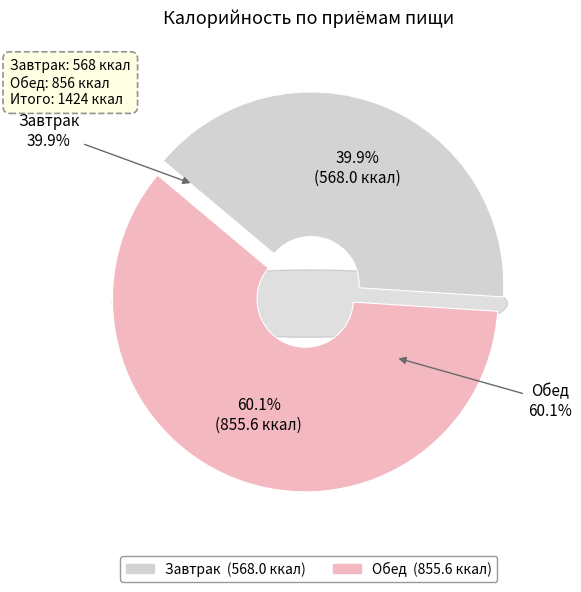

Which category accounts for the majority?

Обед